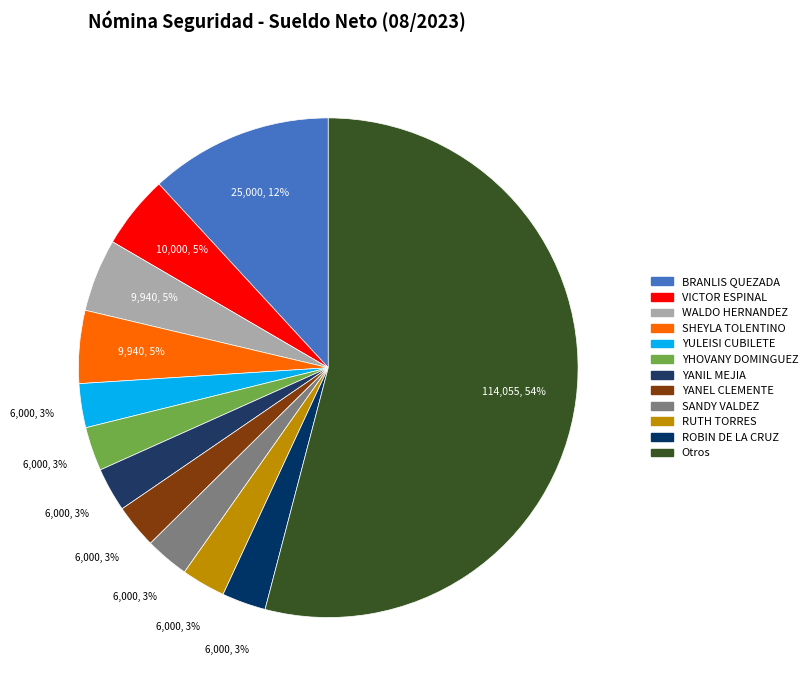

Count the number of slices in the pie.

12